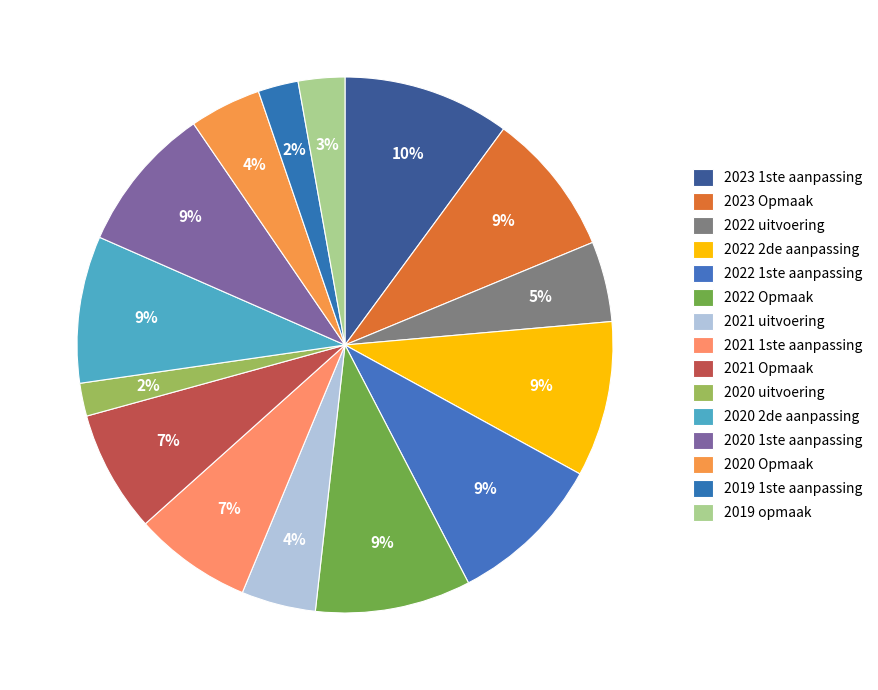

Is 2019 opmaak the majority of the pie?

No